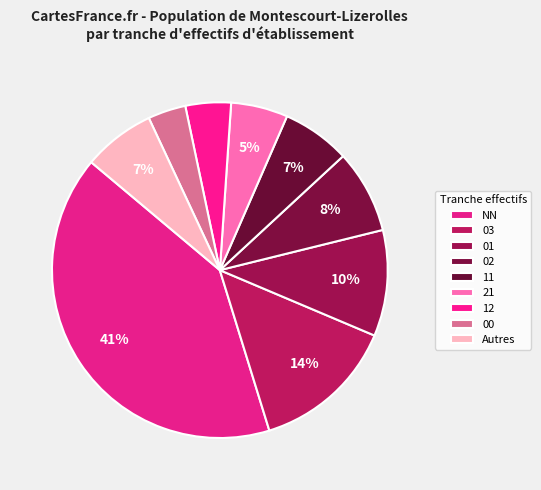

To the nearest percent, what portion does 03 represent?

14%